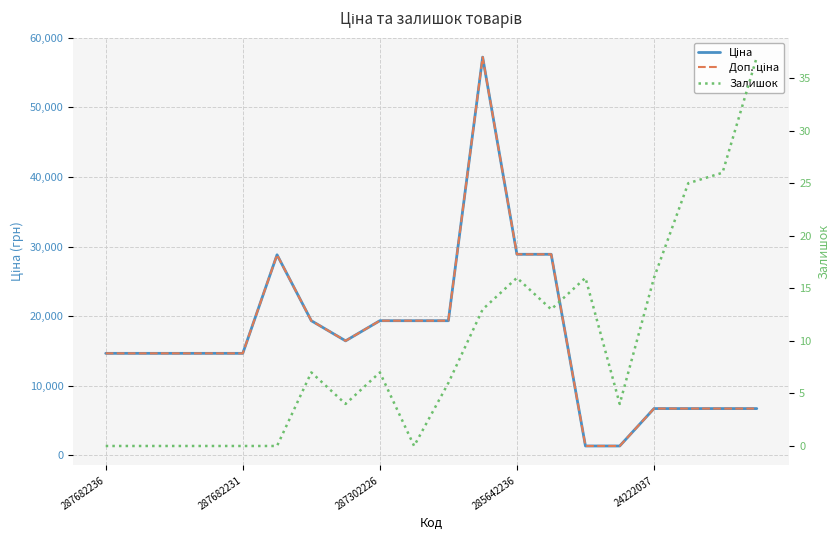

Reading left to right, extract all data points from this chart.

Ціна: 14649.6	14649.6	14649.6	14649.6	14649.6	28821.8	19343.1	16448.2	19343.1	19343.1	19343.1	57235.5	28890.3	28890.3	1332.7	1332.7	6710.2	6710.2	6710.2	6710.2
Доп. ціна: 14649.6	14649.6	14649.6	14649.6	14649.6	28821.8	19343.1	16448.2	19343.1	19343.1	19343.1	57235.5	28890.3	28890.3	1333.0	1333.0	6710.2	6710.2	6710.2	6710.2
Залишок: 0.0	0.0	0.0	0.0	0.0	0.0	7.0	4.0	7.0	0.0	6.0	13.0	16.0	13.0	16.0	4.0	16.0	25.0	26.0	37.0